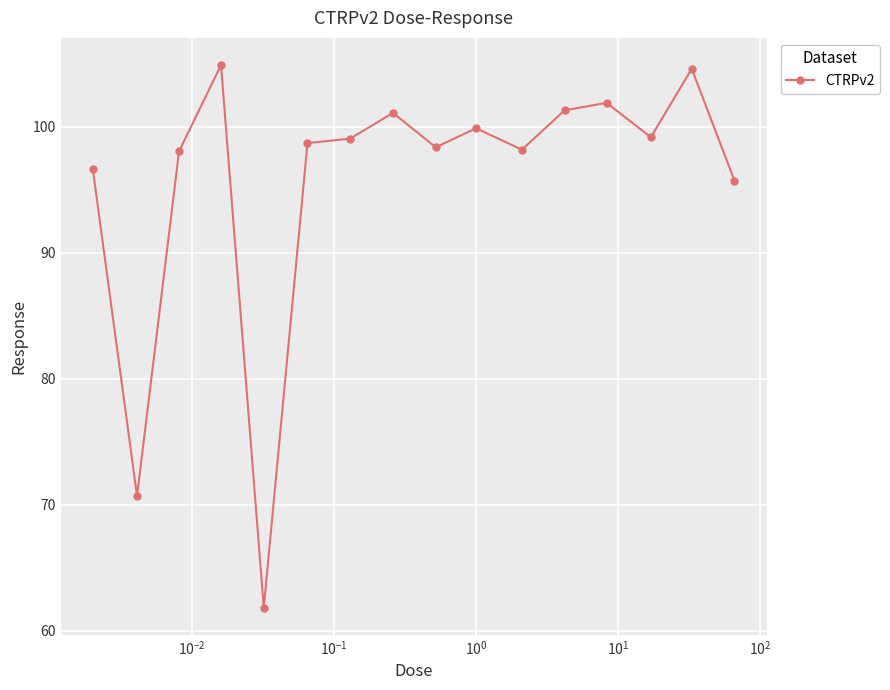

What is the greatest value displayed?

104.9